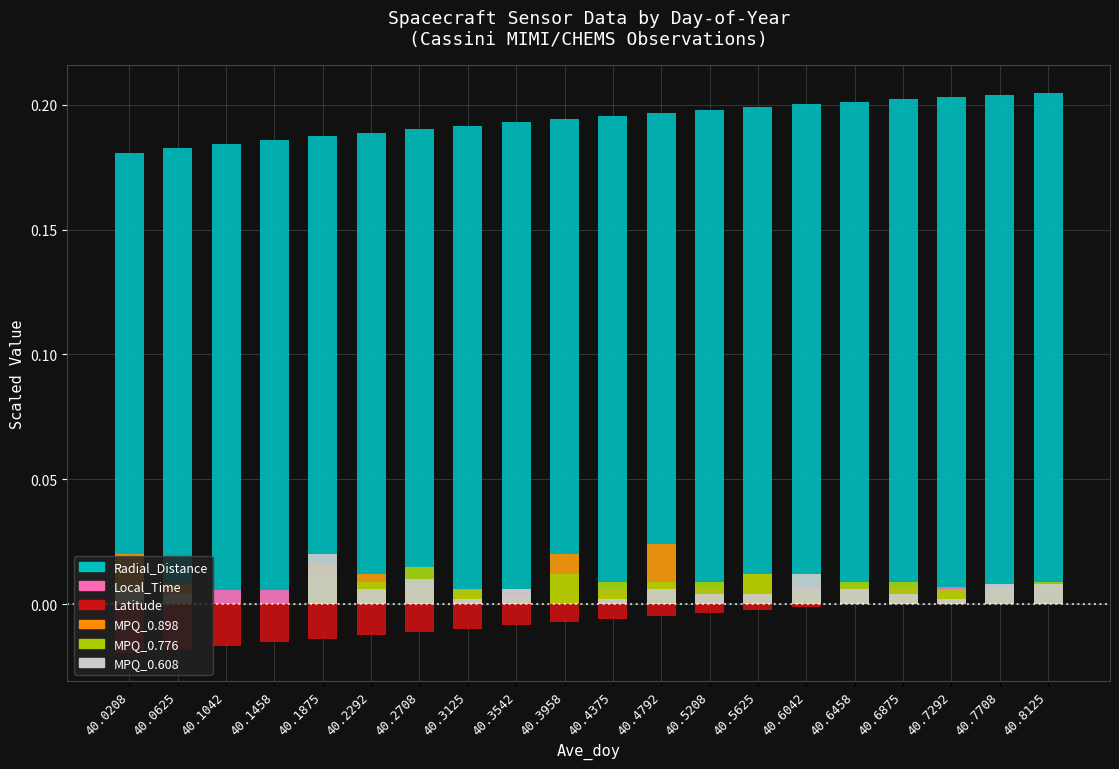

Count the number of categories in the chart.

20